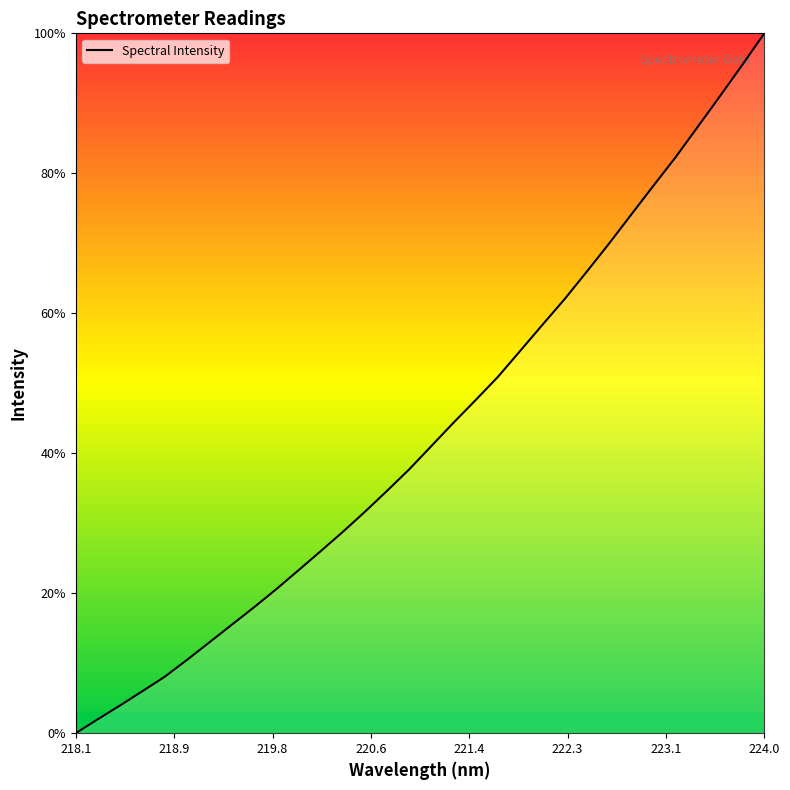

What is the maximum value shown in the chart?

100.0